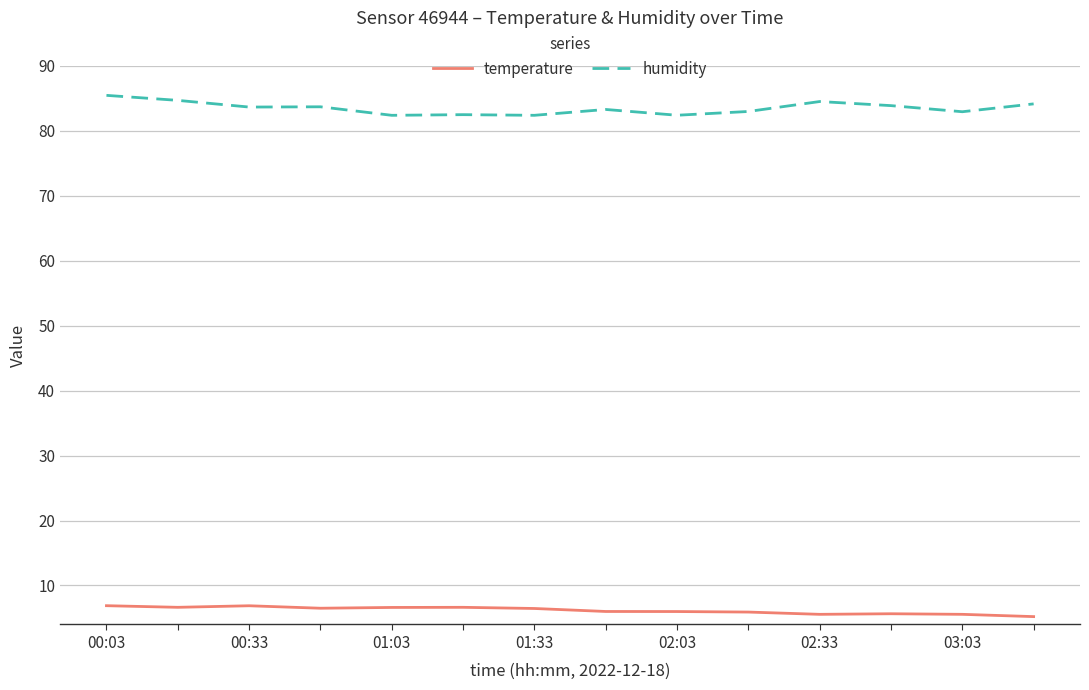

Which series has the widest spread of values?

humidity